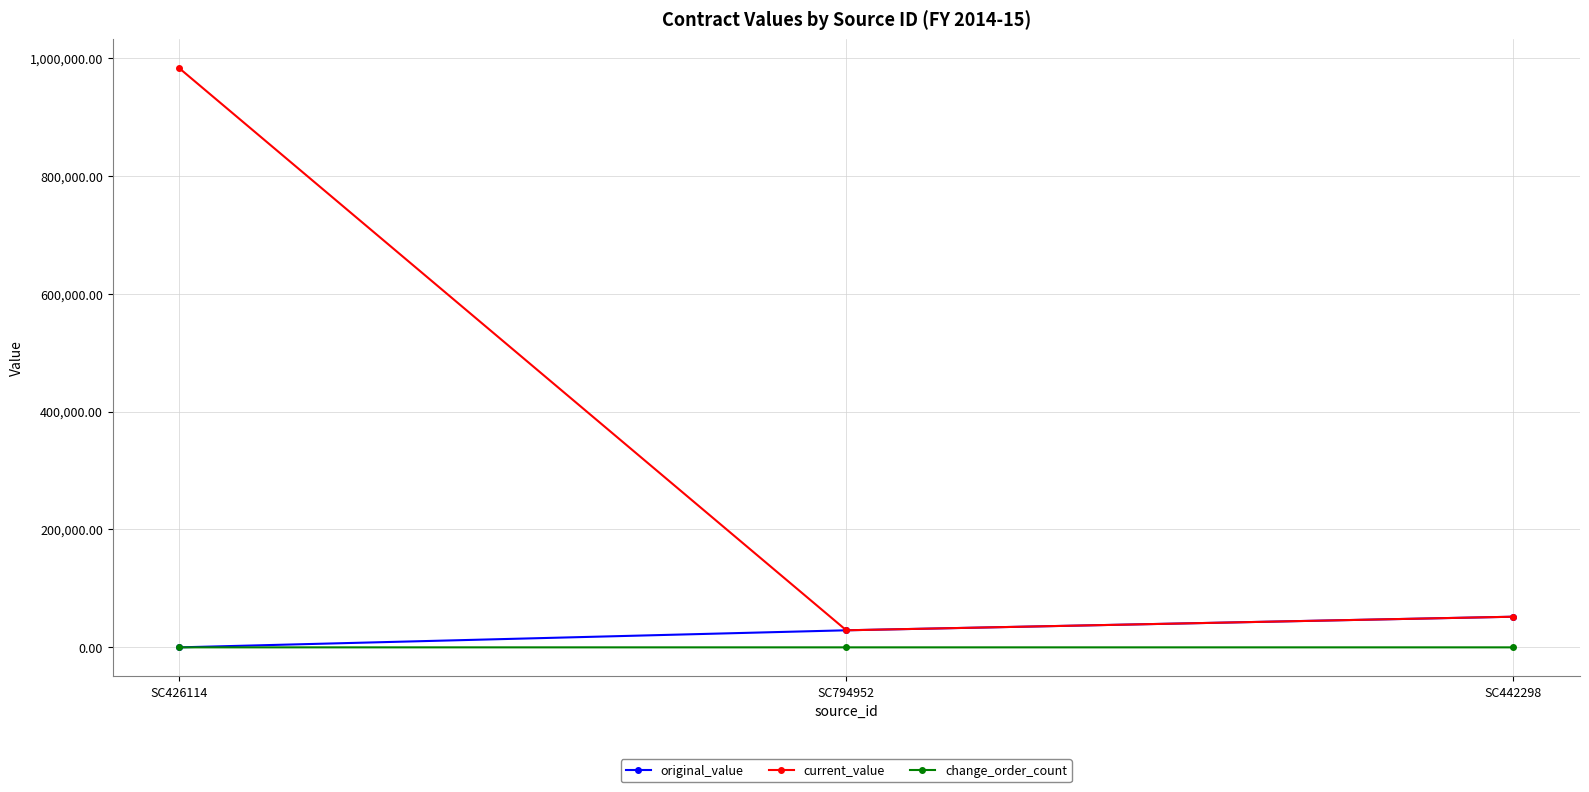

What is the minimum value for current_value?

28950